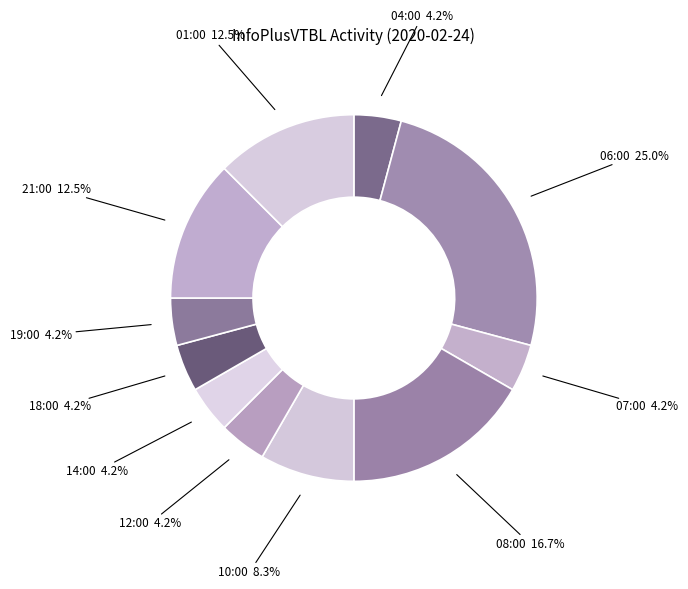

What is the largest slice in the pie chart?

06:00